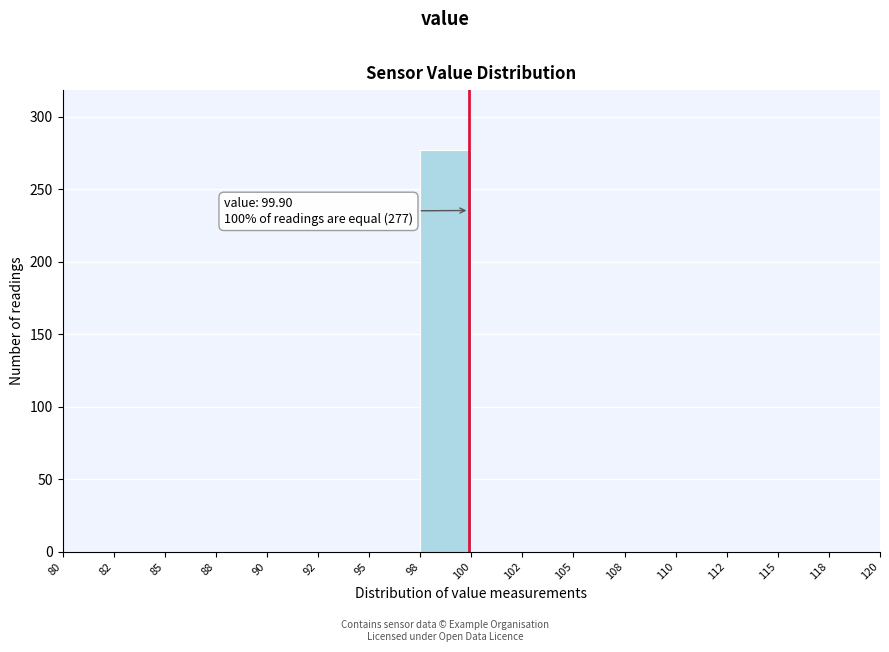

Reading right to left, list all the values displayed in this chart.

118=0	115=0	112=0	110=0	108=0	105=0	102=0	100=0	98=277	95=0	92=0	90=0	88=0	85=0	82=0	80=0